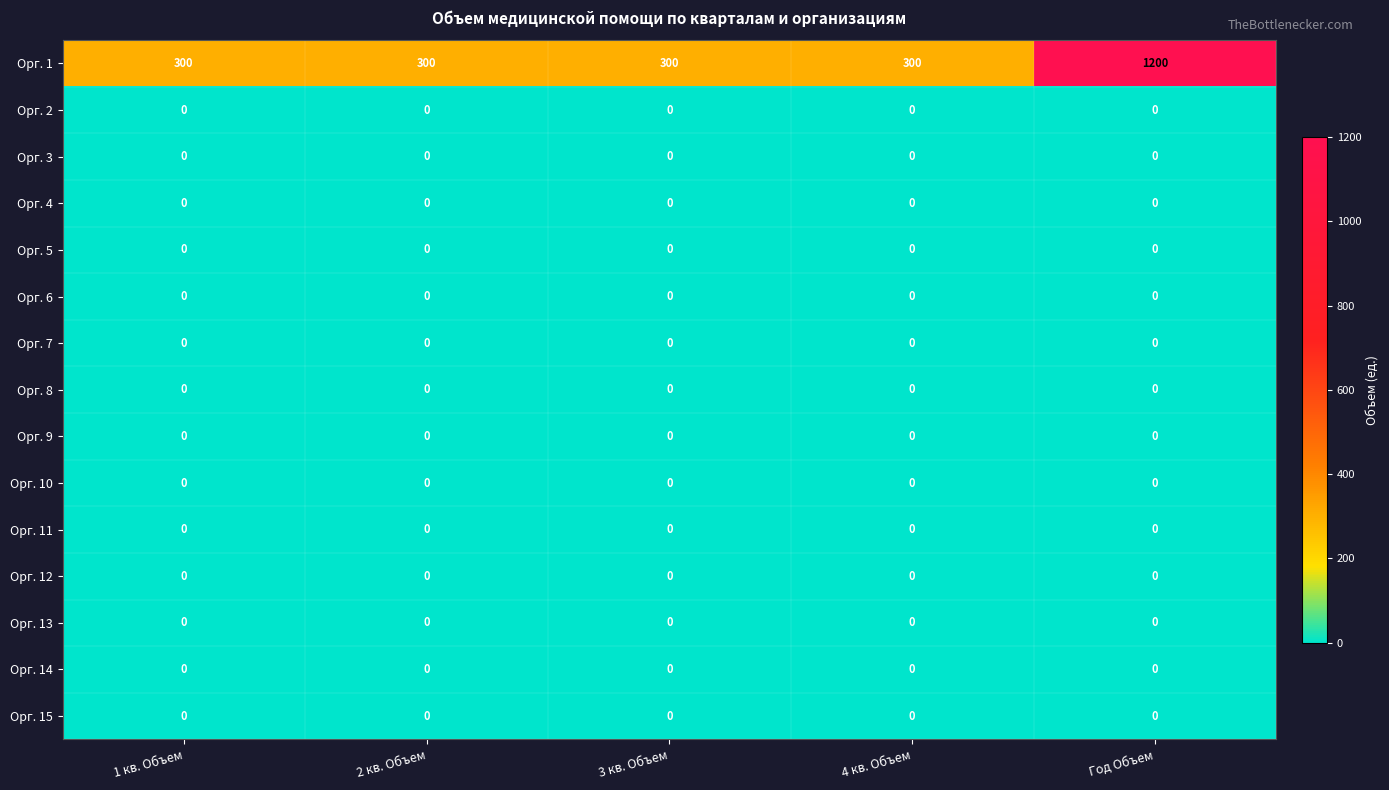

What is the difference between the highest and lowest values at 3 кв. Объем?

300